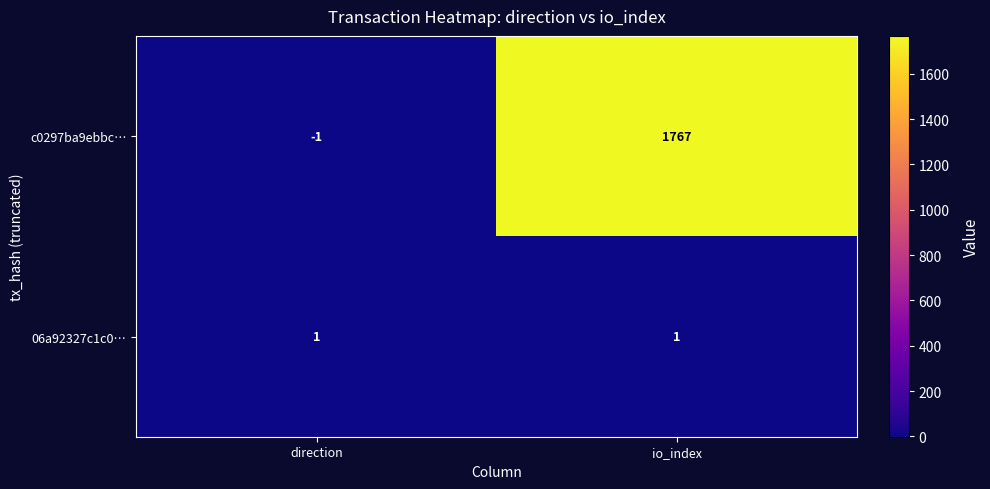

The 06a92327c1c0… series shows 1 at direction. True or false?

True